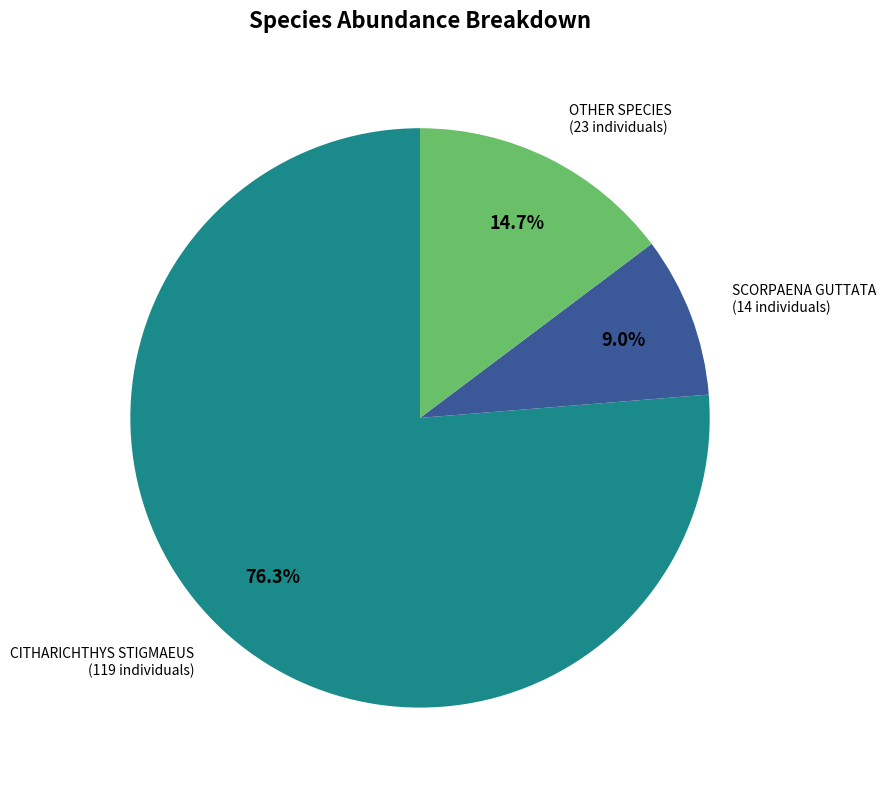

Does OTHER SPECIES represent more than half of the total?

No